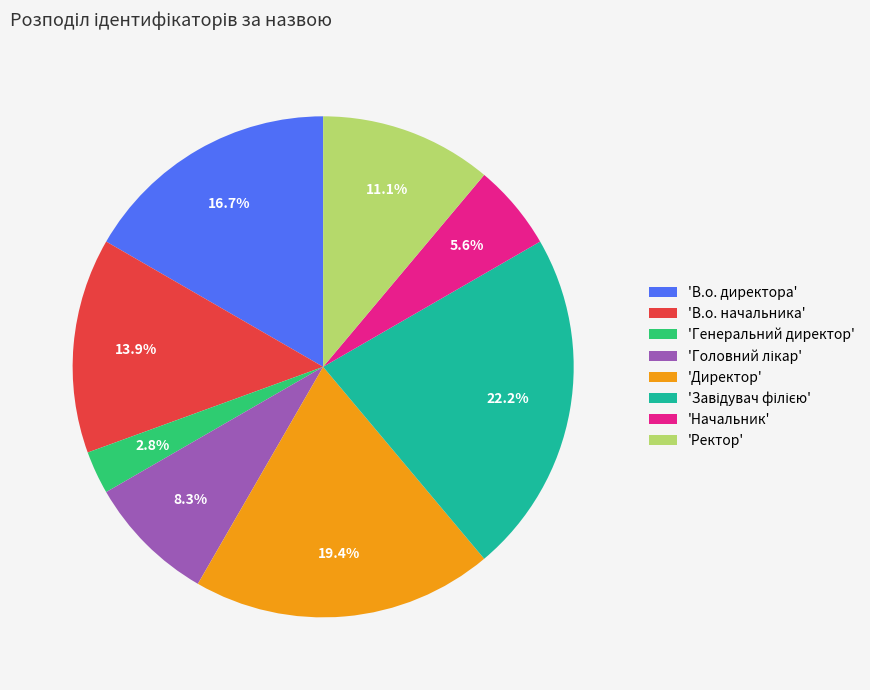

Which category has the smallest portion of the pie?

'Генеральний директор'